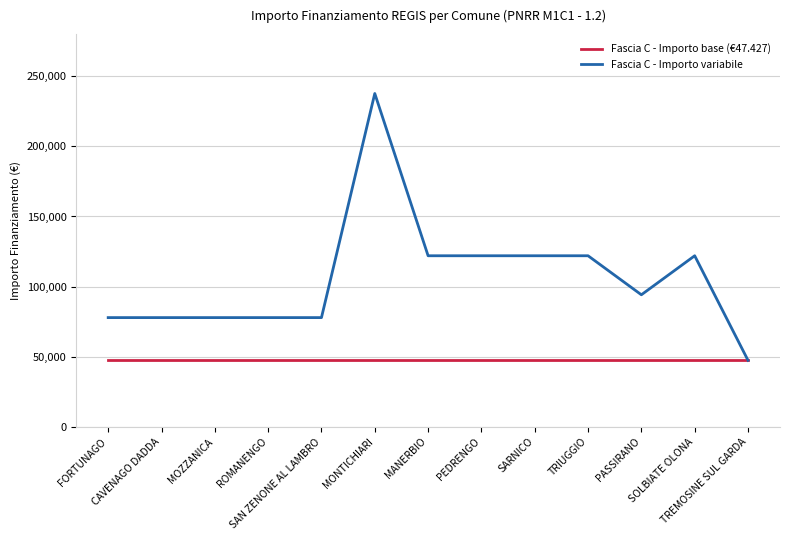

Where does the Fascia C - Importo variabile series first go above 94172?

MONTICHIARI